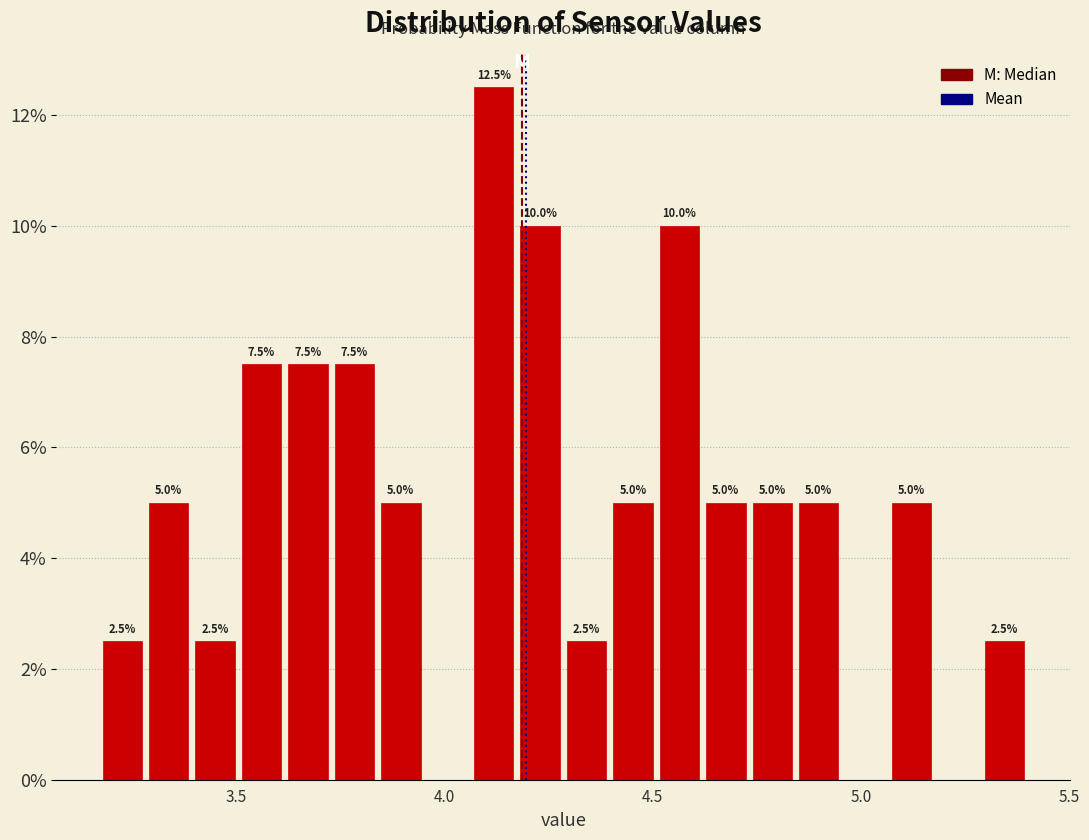

Read against the x-axis, roughly where is the centre of the tallest bar?

4.10